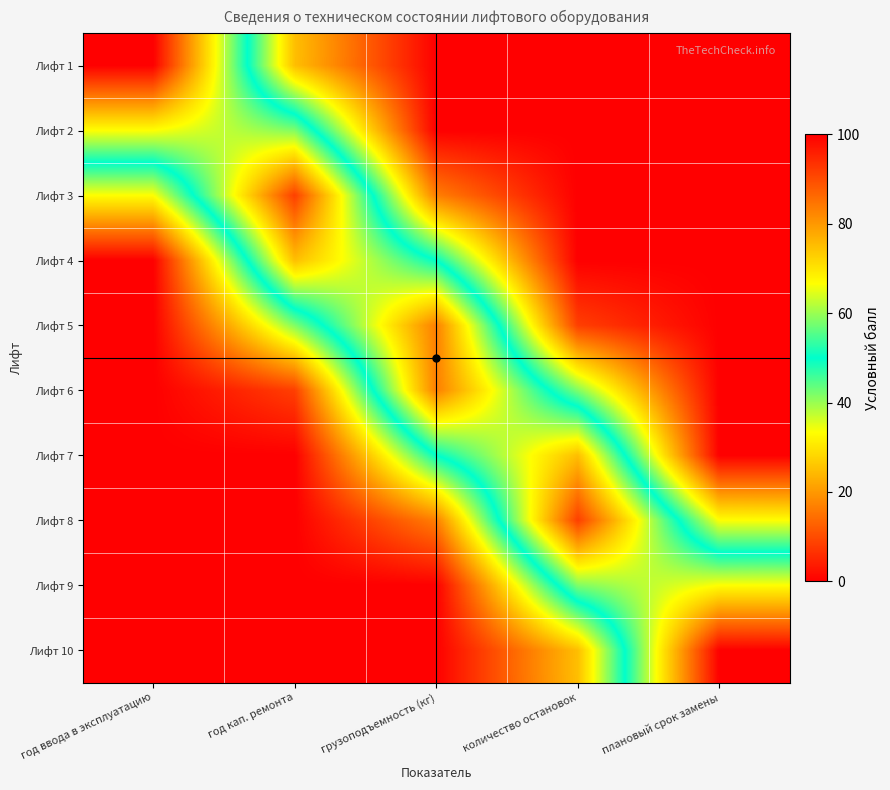

At which category is the sum across all series the highest?

год кап. ремонта